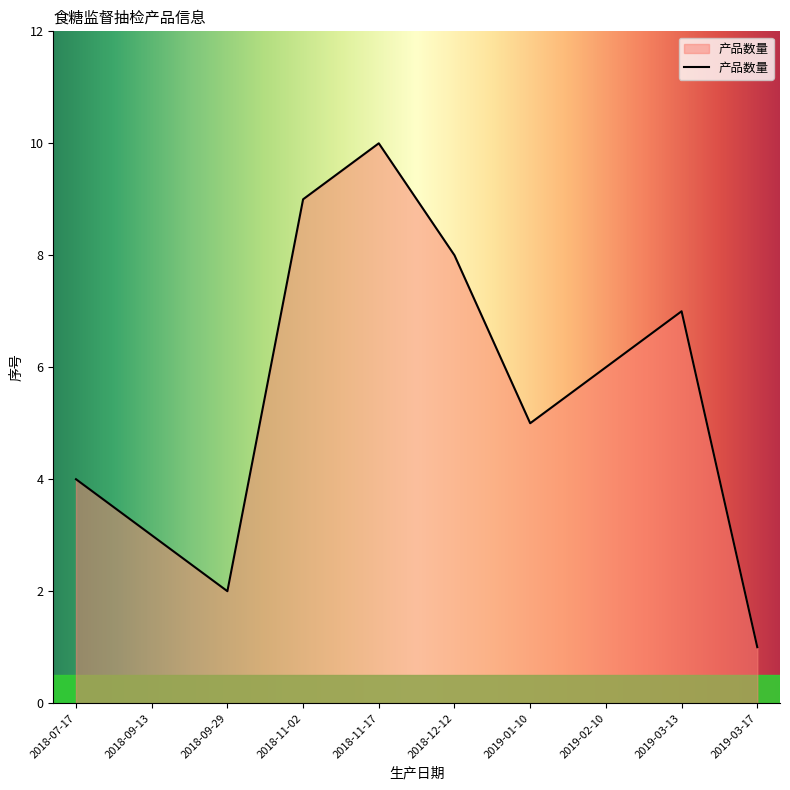

What is the difference between the maximum and minimum values?

9